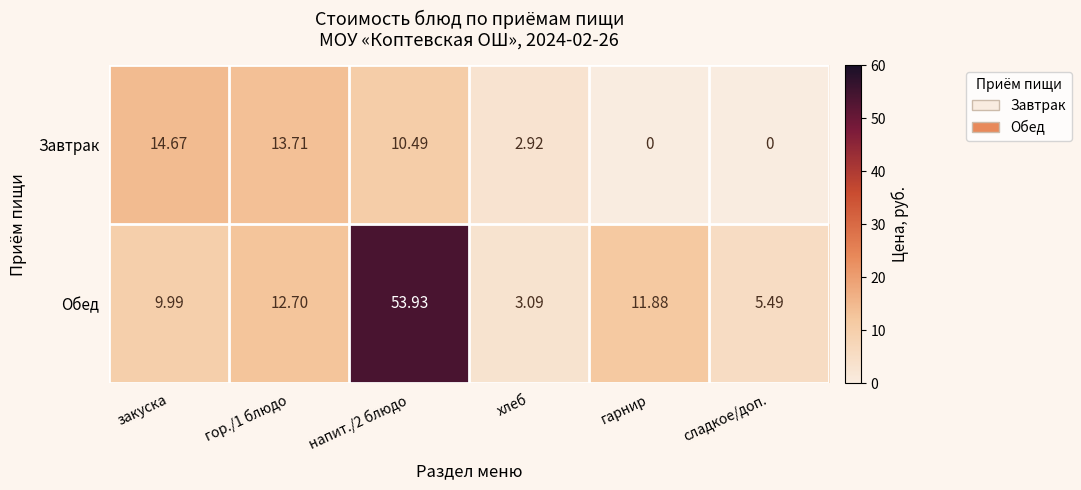

Which series has the largest range (max minus min)?

Обед